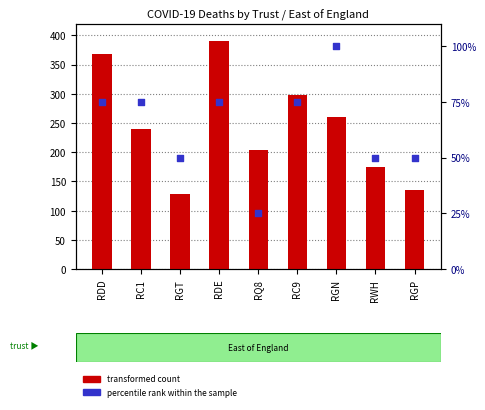

Which series contains the highest Y value?

transformed count